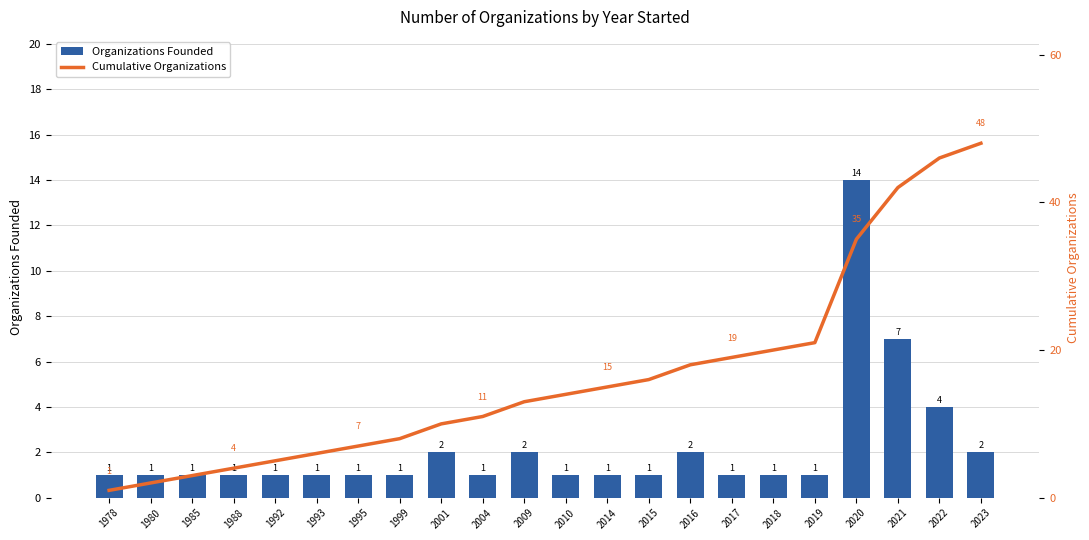

Reading right to left, transcribe all the data shown in this chart.

Organizations Founded: 2	4	7	14	1	1	1	2	1	1	1	2	1	2	1	1	1	1	1	1	1	1
Cumulative Organizations: 48	46	42	35	21	20	19	18	16	15	14	13	11	10	8	7	6	5	4	3	2	1